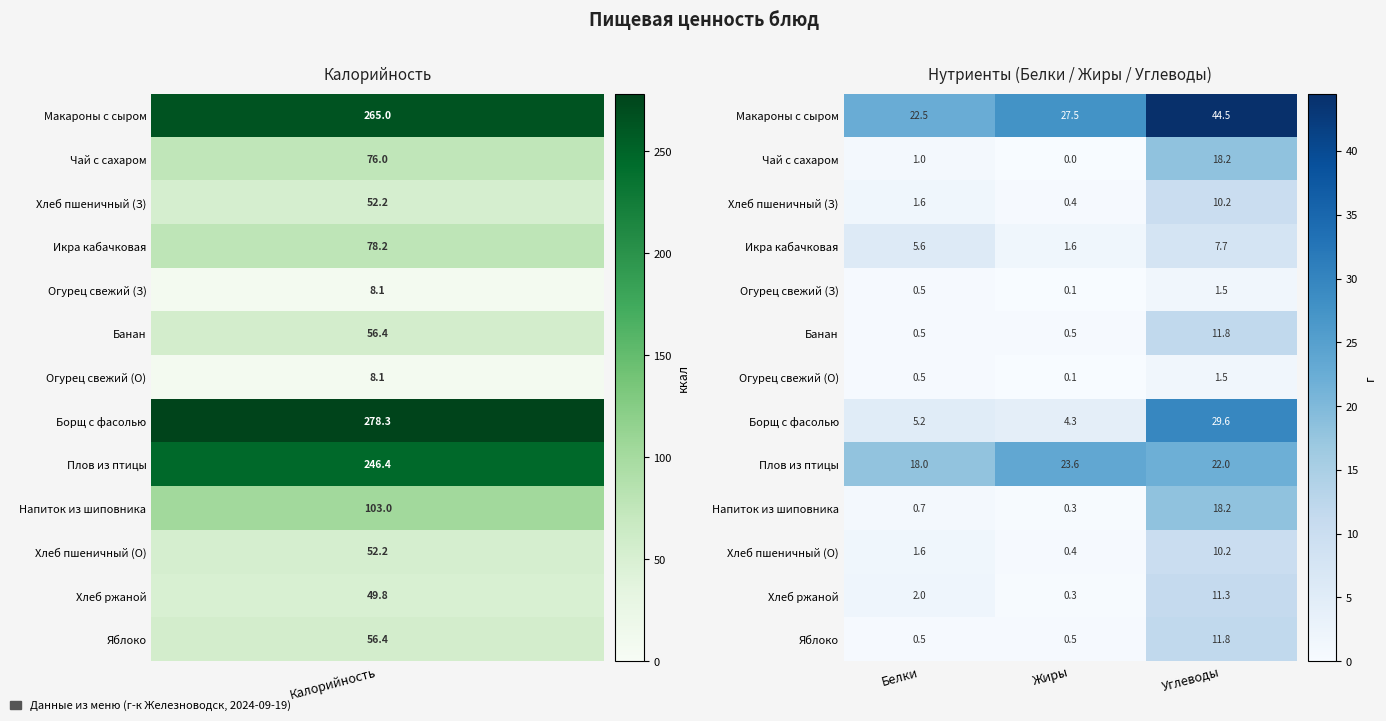

Which series has the largest range (max minus min)?

Борщ с фасолью